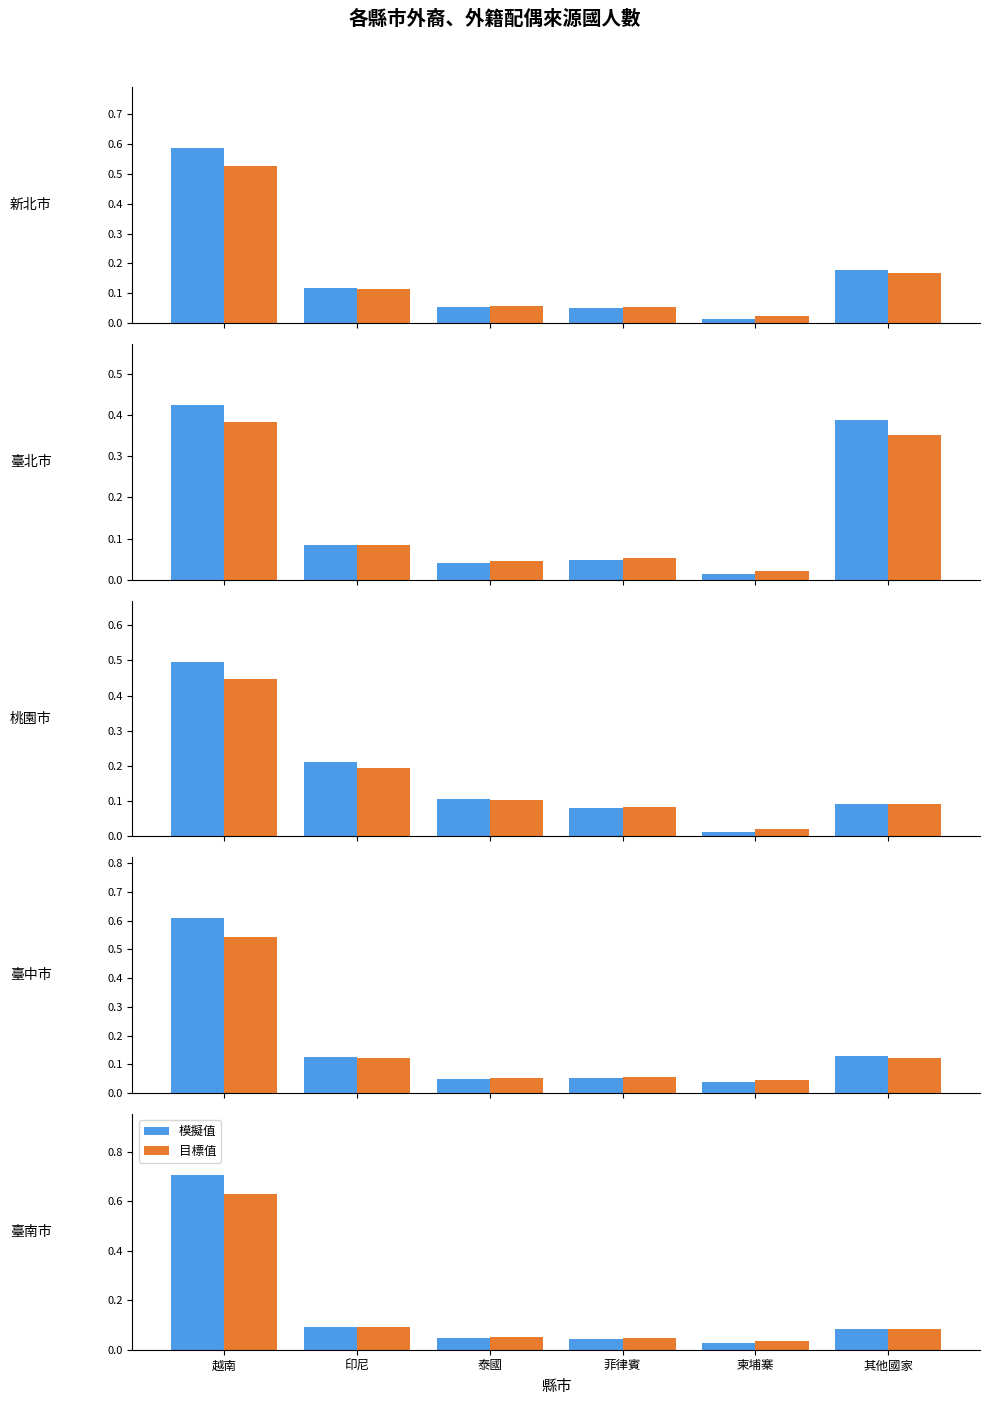

Which series changed the most between 越南 and 柬埔寨?

模擬值